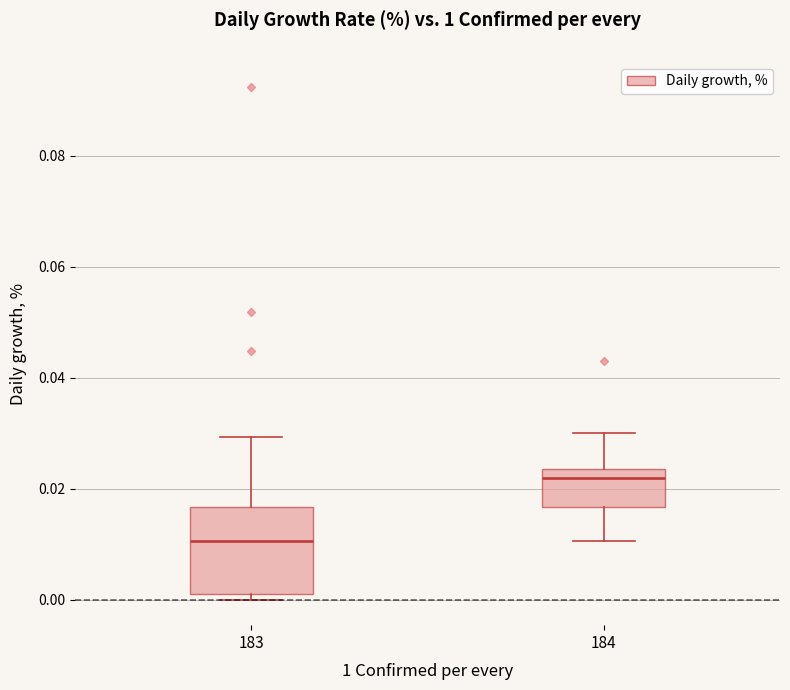

Where is the lower edge of the box at x = 183 on the y-axis? The values are not printed on the chart, so give them approximately, as read against the axis.

0.002